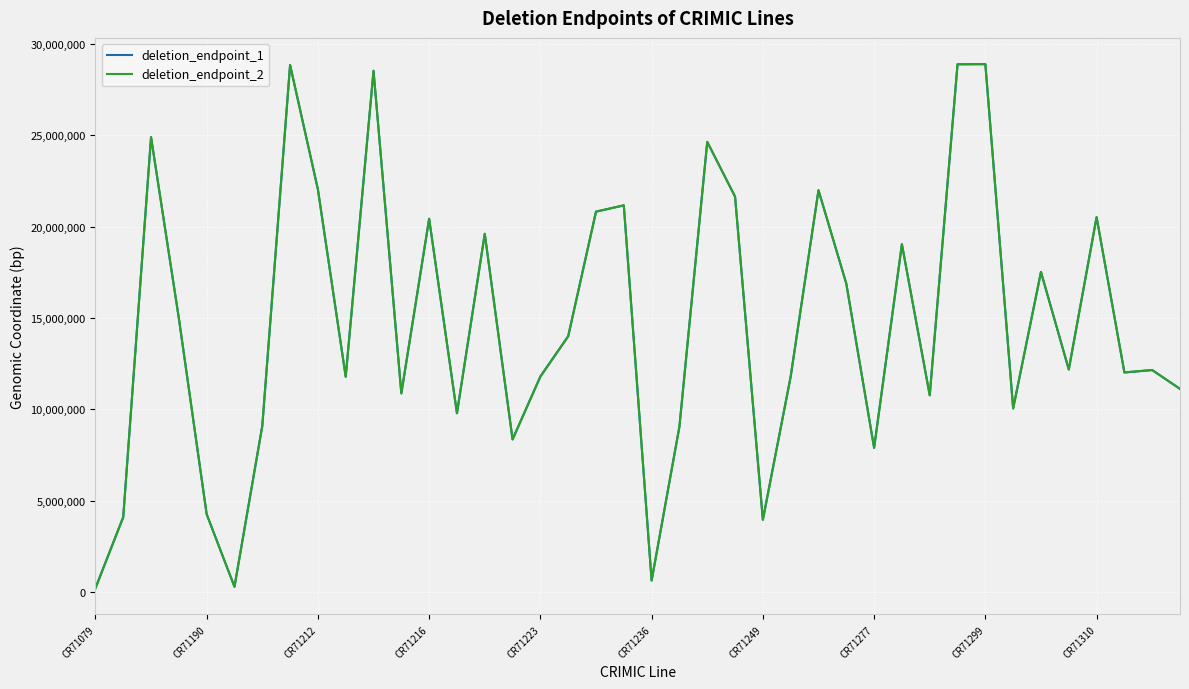

What is the sum of all deletion_endpoint_2 values?

587459855